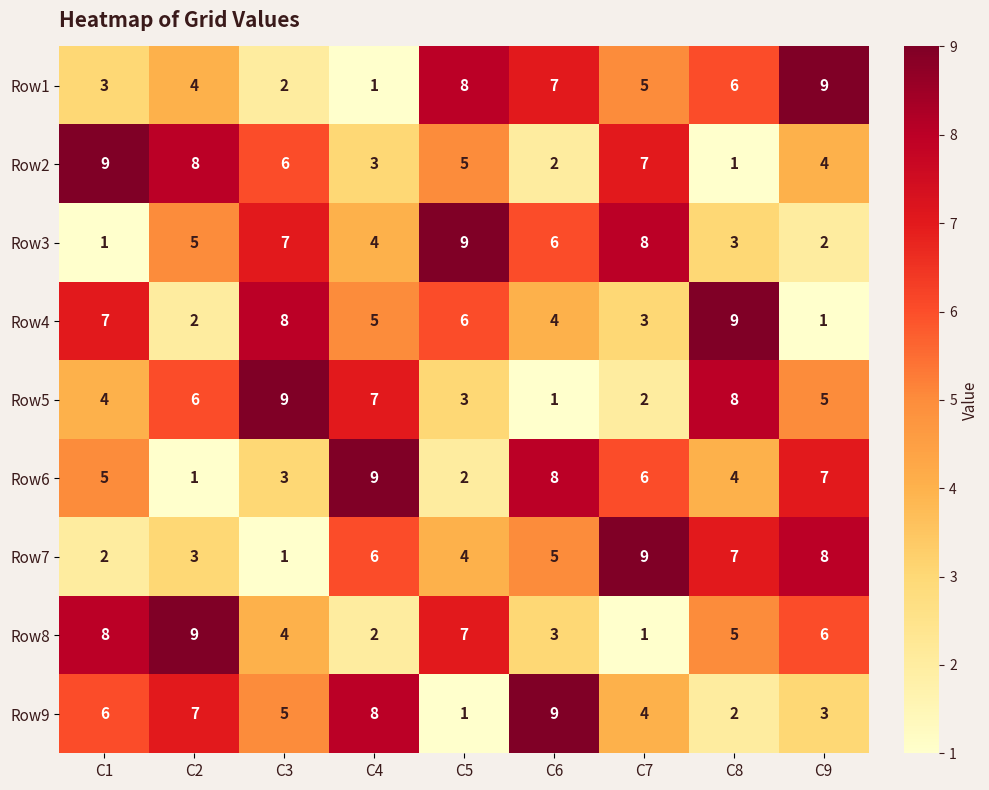

What is the difference between the second highest and second lowest values in the Row2 series?

6